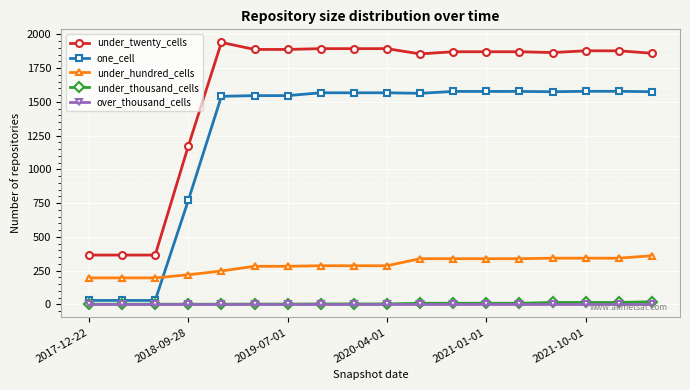

What is the maximum value for under_twenty_cells?

1940